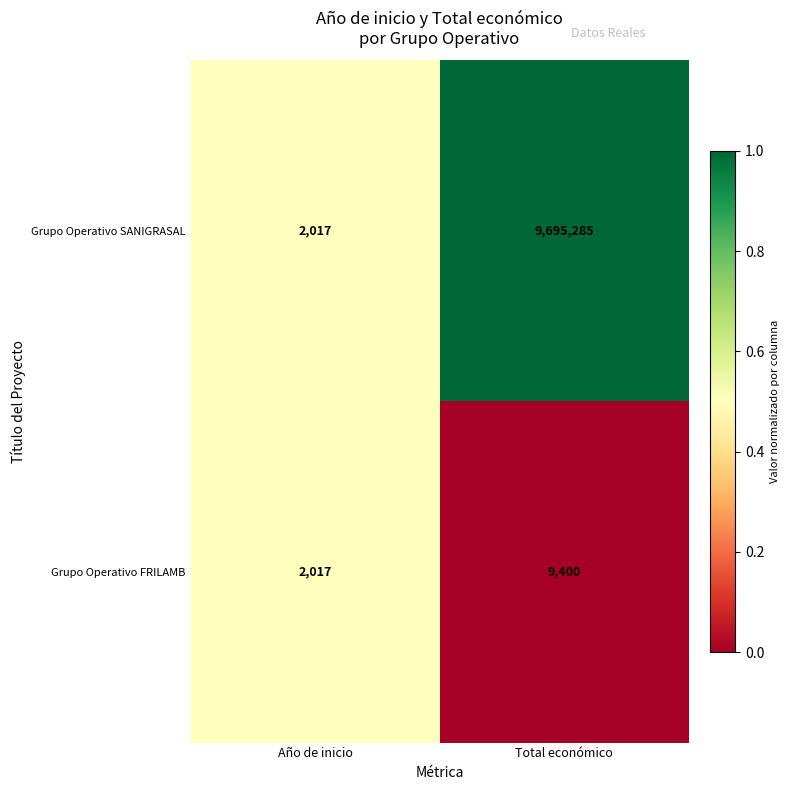

Between Año de inicio and Total económico, which series saw the biggest shift?

Grupo Operativo SANIGRASAL